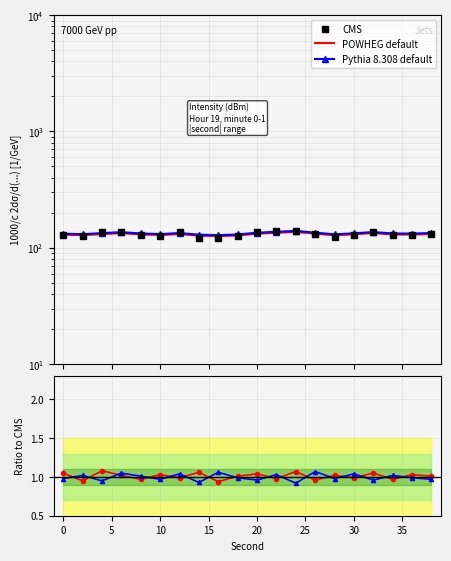

How many interior local peaks does the POWHEG / CMS series have?

8